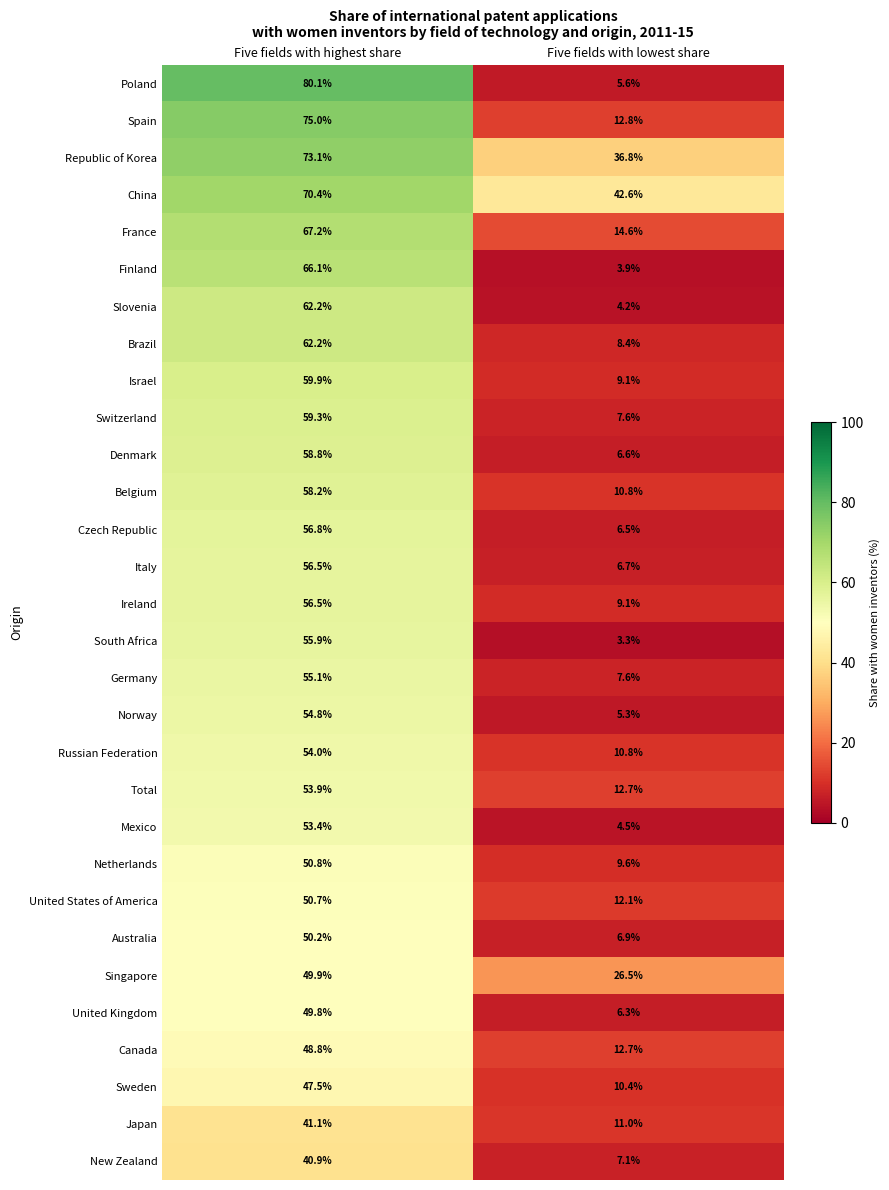

Count the number of data series in this chart.

30